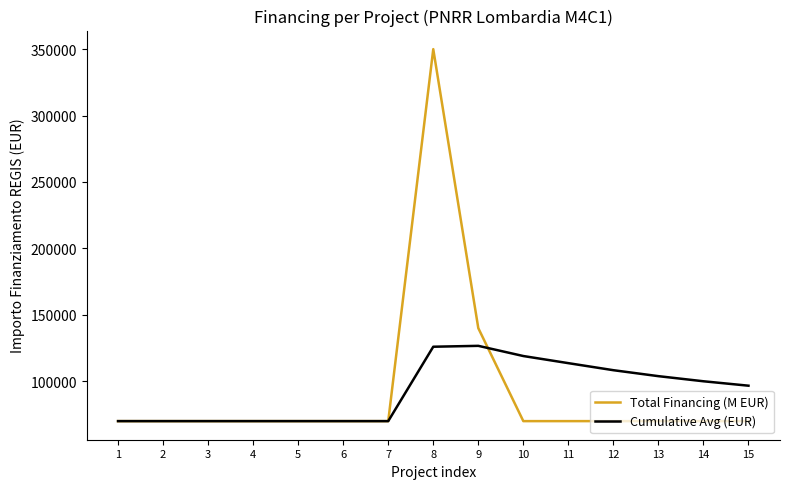

How many lines are shown in the chart?

2